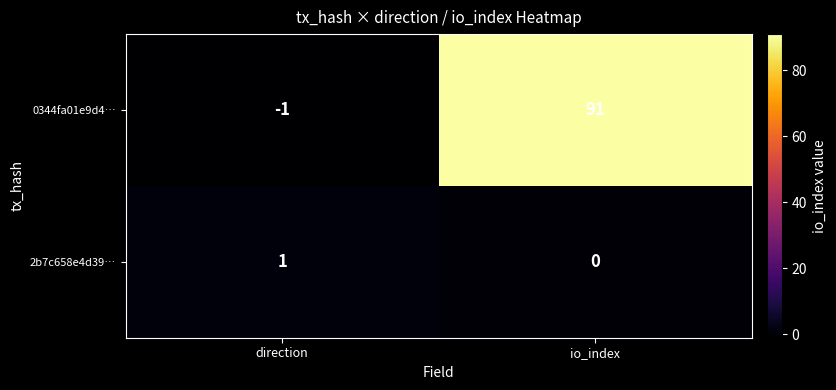

What is the difference between the maximum and minimum values in the 0344fa01e9d4… series?

92